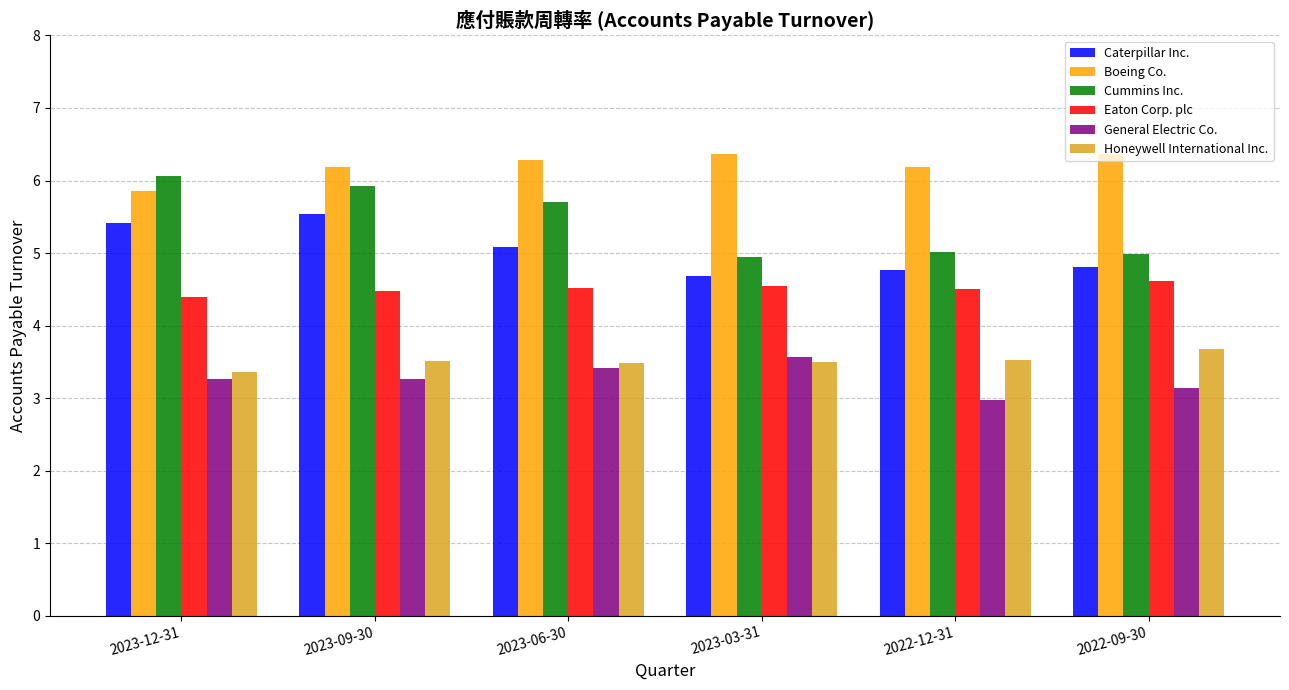

The General Electric Co. series shows 2.1 at 2022-09-30. True or false?

False